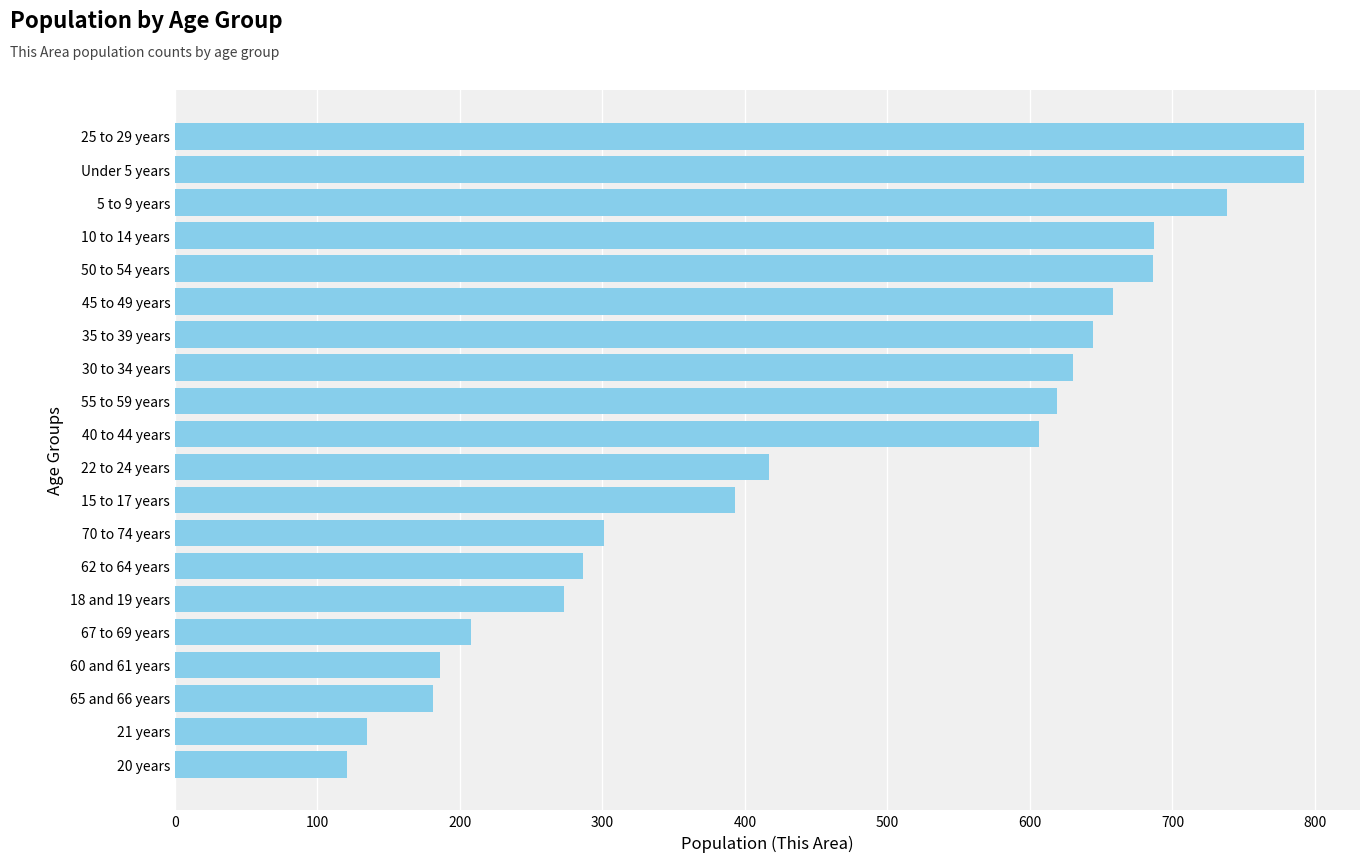

True or false: the data shows 48 at 65 and 66 years.

False